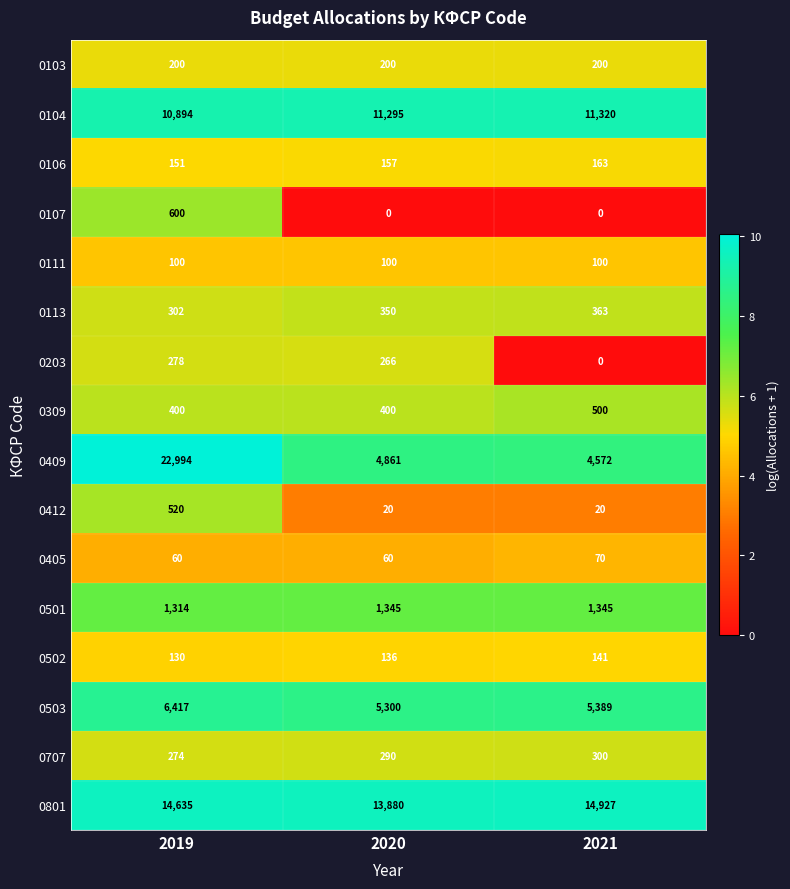

What is the sum of all 0501 values?

4004